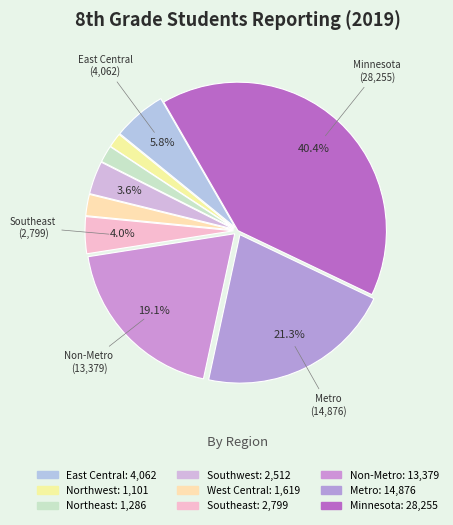

Count the number of slices in the pie.

9